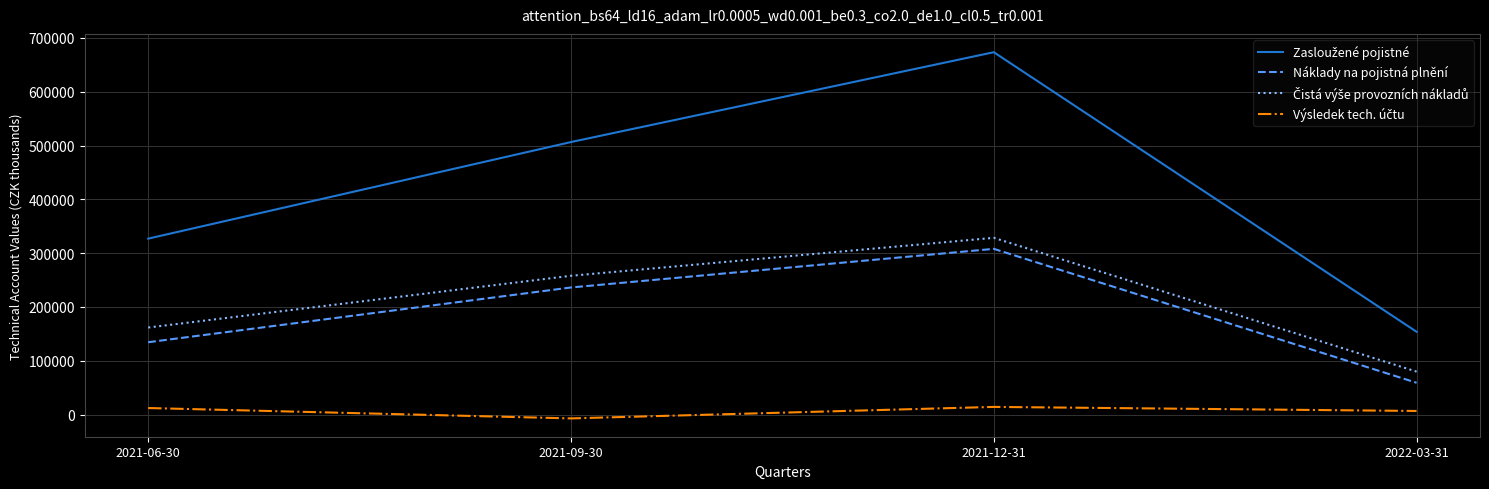

At which label does Náklady na pojistná plnění reach its peak?

2021-12-31